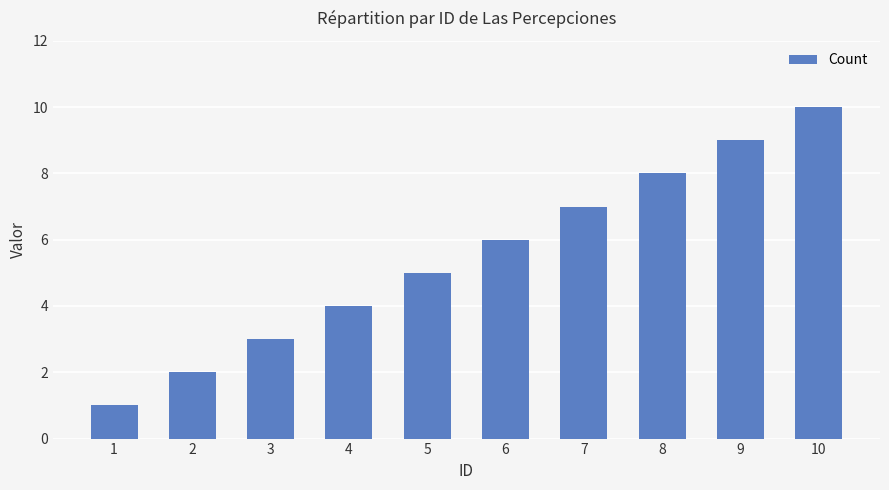

Count the values in the range 3 to 8.

6